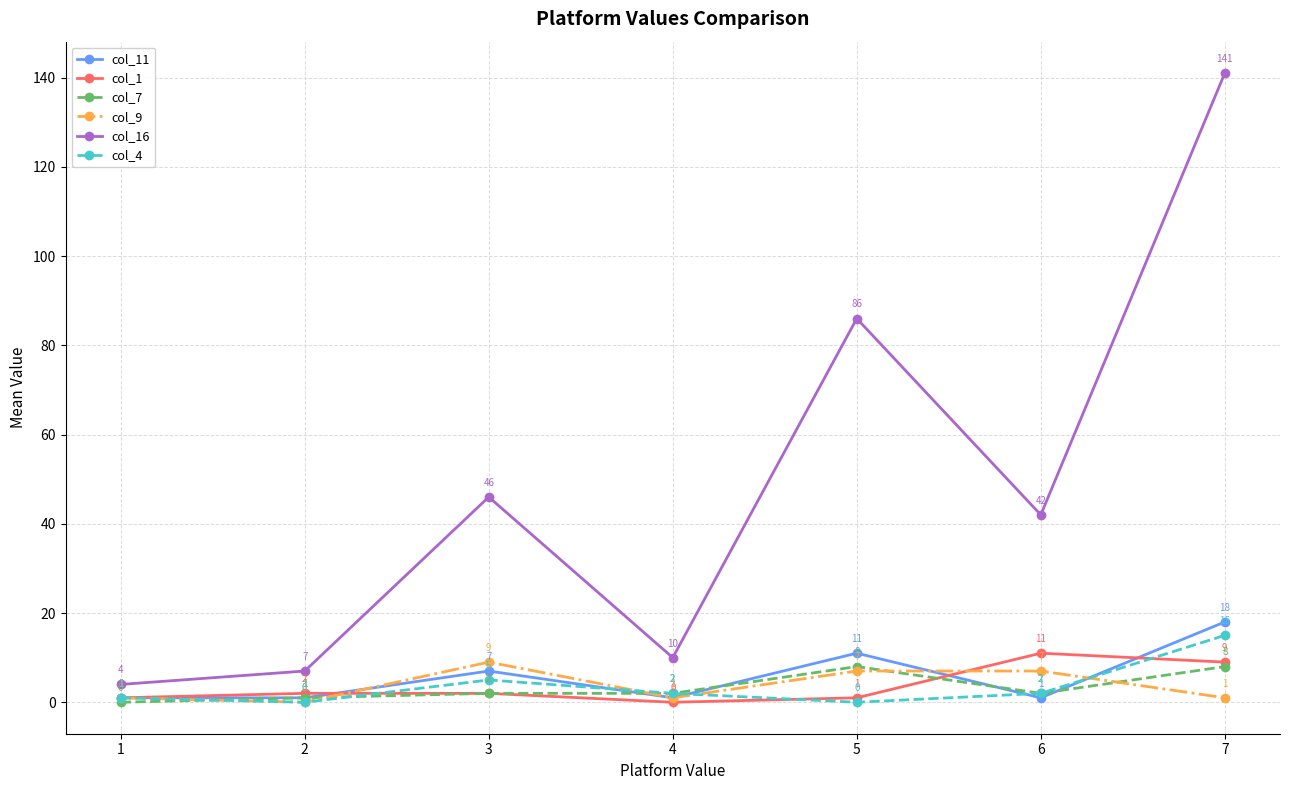

Read the col_4 value at 7, to the nearest 5.

15